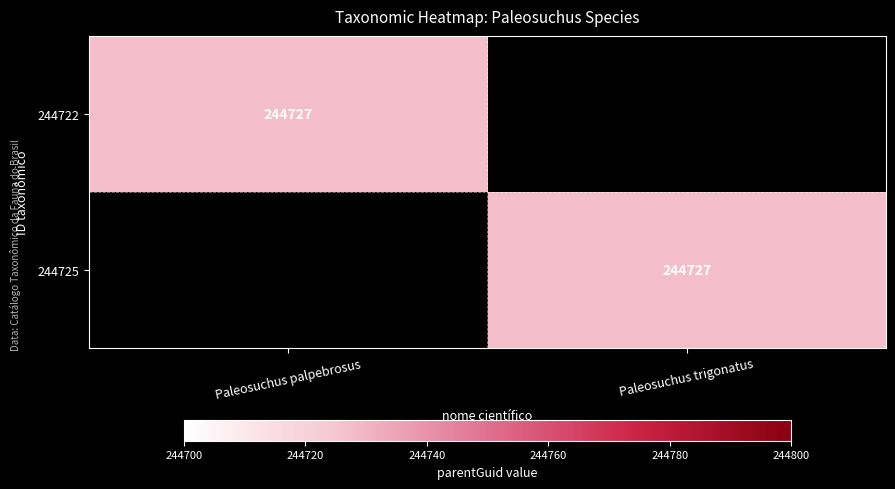

True or false: 244725 has a value of 244727 at Paleosuchus trigonatus.

True